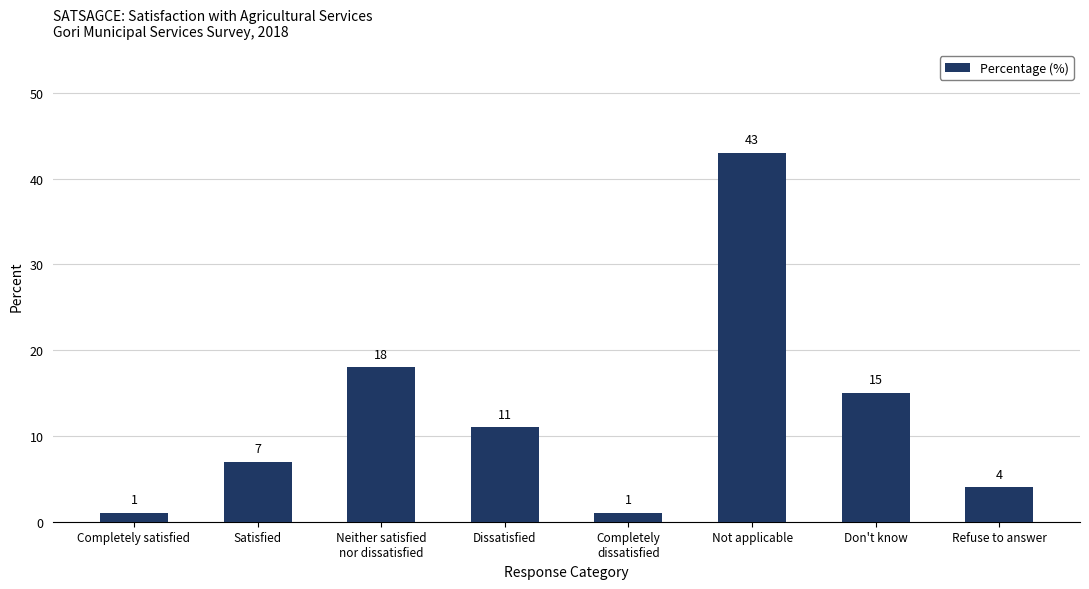

What is the label of the 6th bar from the right?

Neither satisfied
nor dissatisfied